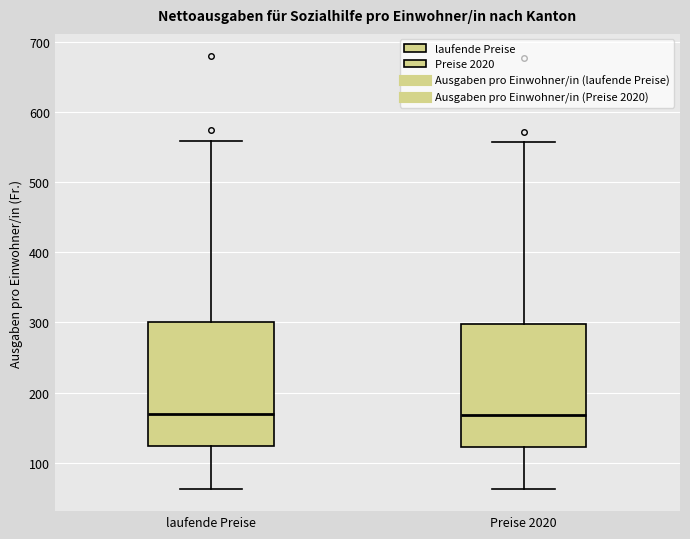

Where does the upper whisker of the box for Preise 2020 end on the y-axis? The values are not printed on the chart, so give them approximately, as read against the axis.

560